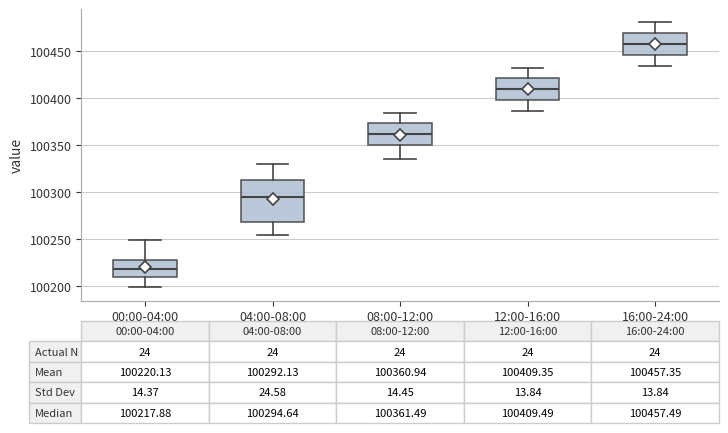

Which box's median line is the lowest?

00:00-04:00